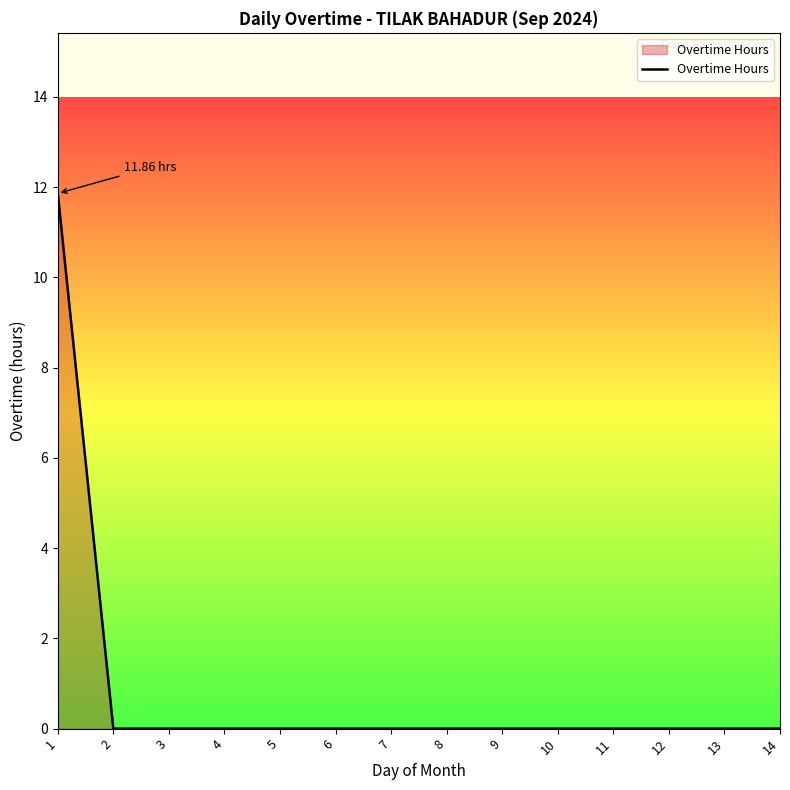

What is the change in value from 1 to 11?

-11.9